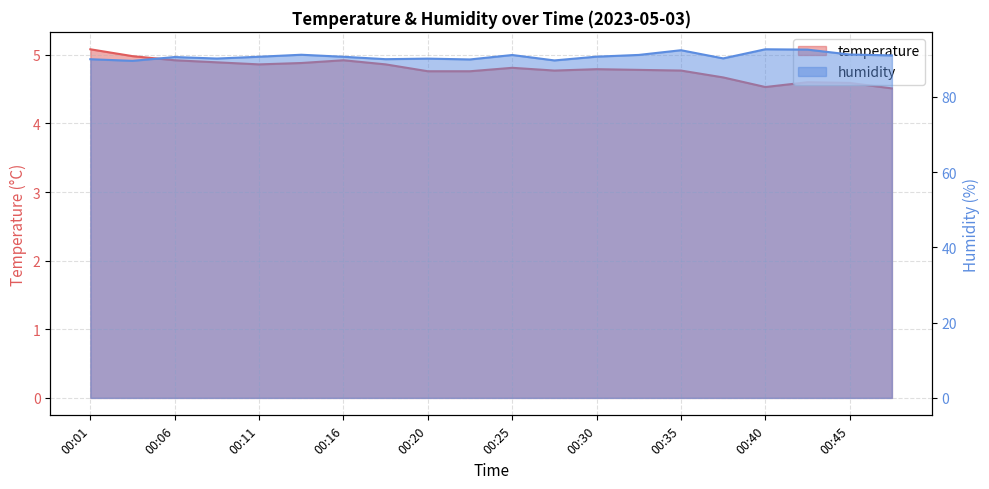

True or false: humidity has more than 1 points higher than both neighbors.

True